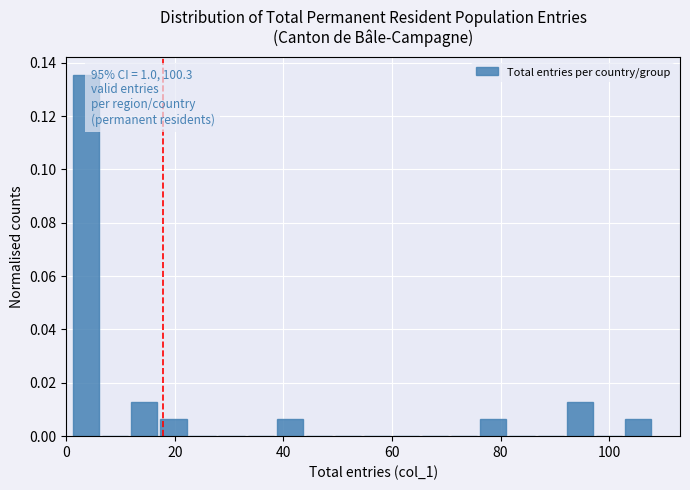

Around what value on the x-axis is the tallest bar? Give the approximate position of its centre, as read against the axis.

4